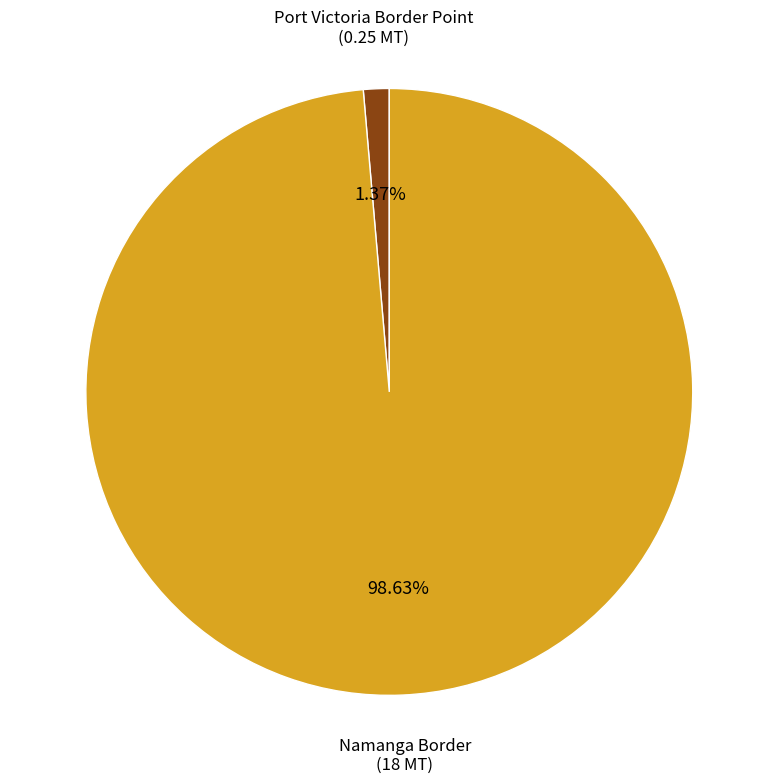

True or false: Port Victoria Border Point accounts for 11% of the total.

False